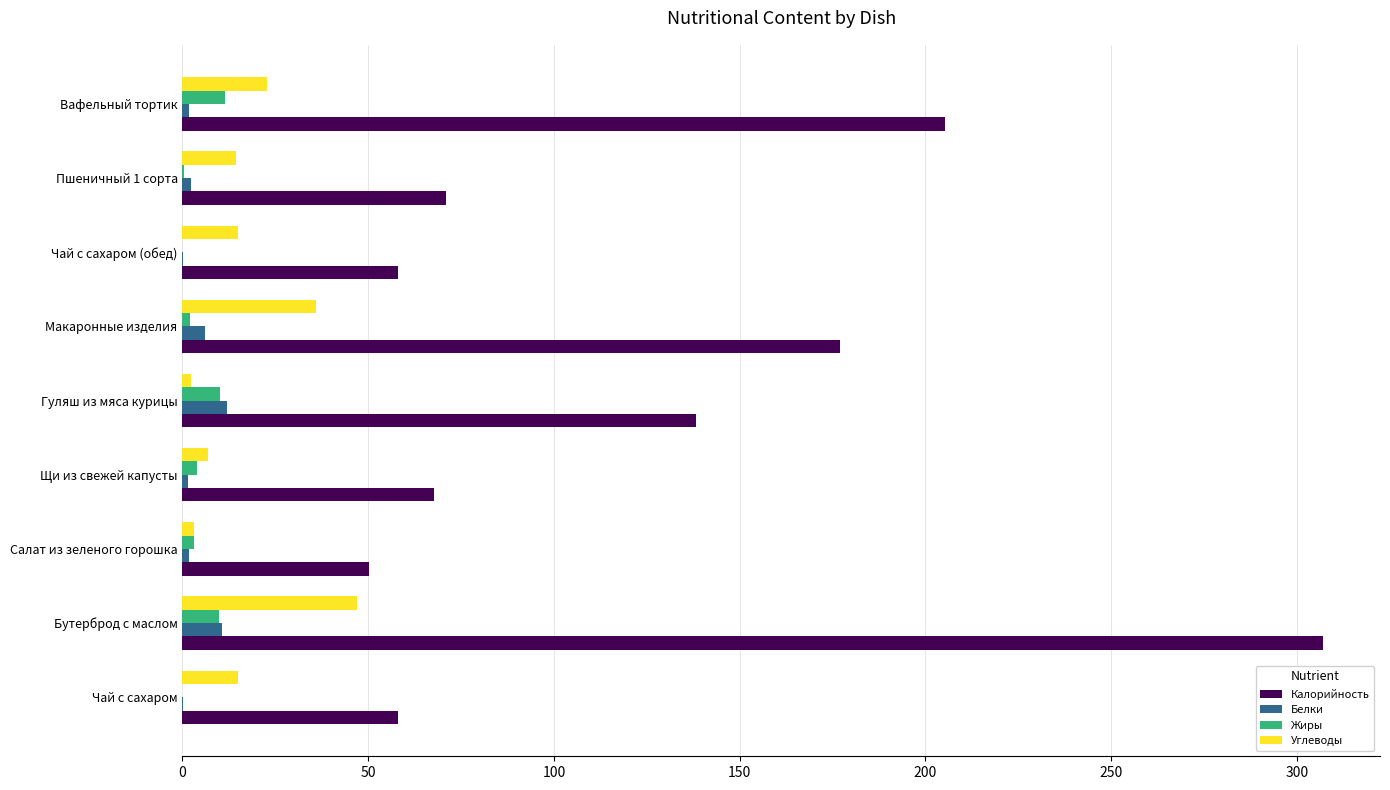

What is the maximum value shown in the chart?

307.0